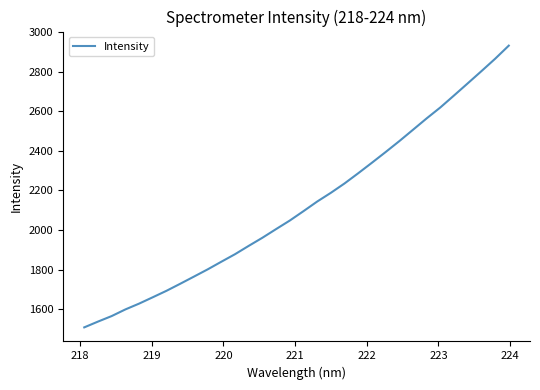

Reading left to right, extract all data points from this chart.

1508.8	1538.0	1565.9	1599.4	1628.7	1660.9	1693.4	1728.9	1765.0	1801.4	1840.1	1878.1	1920.2	1961.2	2004.9	2048.0	2095.4	2143.9	2188.0	2235.3	2286.9	2339.9	2393.8	2448.9	2506.2	2563.7	2618.9	2679.4	2740.5	2801.9	2864.3	2930.7